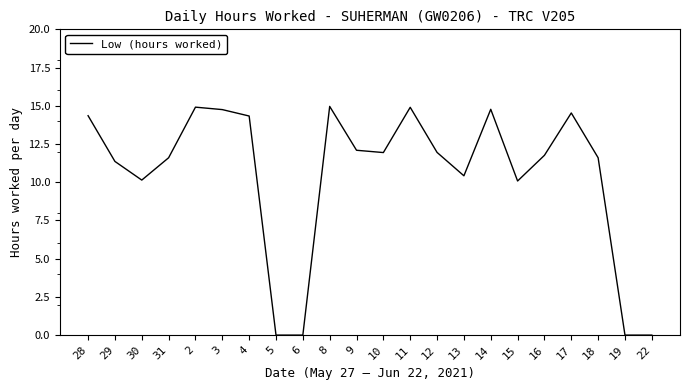

Count the number of data series in this chart.

1